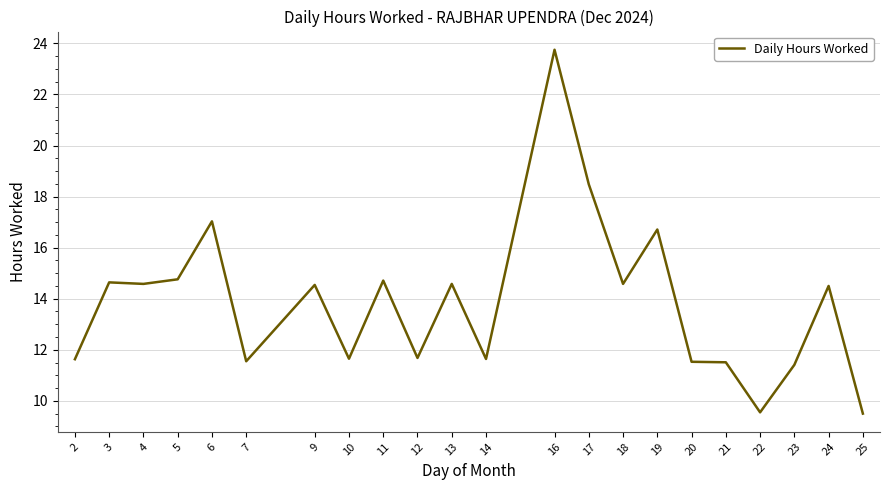

How many lines are shown in the chart?

1